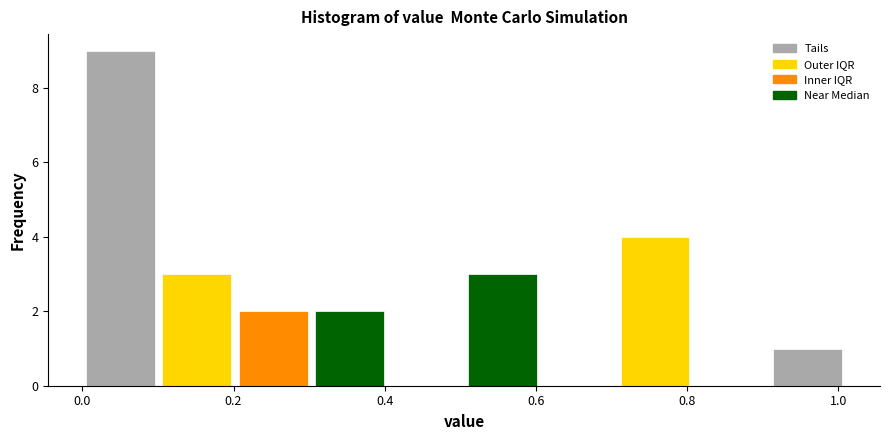

Reading left to right, list every bar in this chart as the range it spans on the x-axis followed by its height. Neither the bar edges nor the heights are printed on the chart, so give them approximately, as read against the axes.

0.00 to 0.10: 9
0.10 to 0.20: 3
0.20 to 0.30: 2
0.30 to 0.40: 2
0.40 to 0.50: 0
0.50 to 0.60: 3
0.60 to 0.70: 0
0.70 to 0.80: 4
0.80 to 0.90: 0
0.90 to 1.02: 1